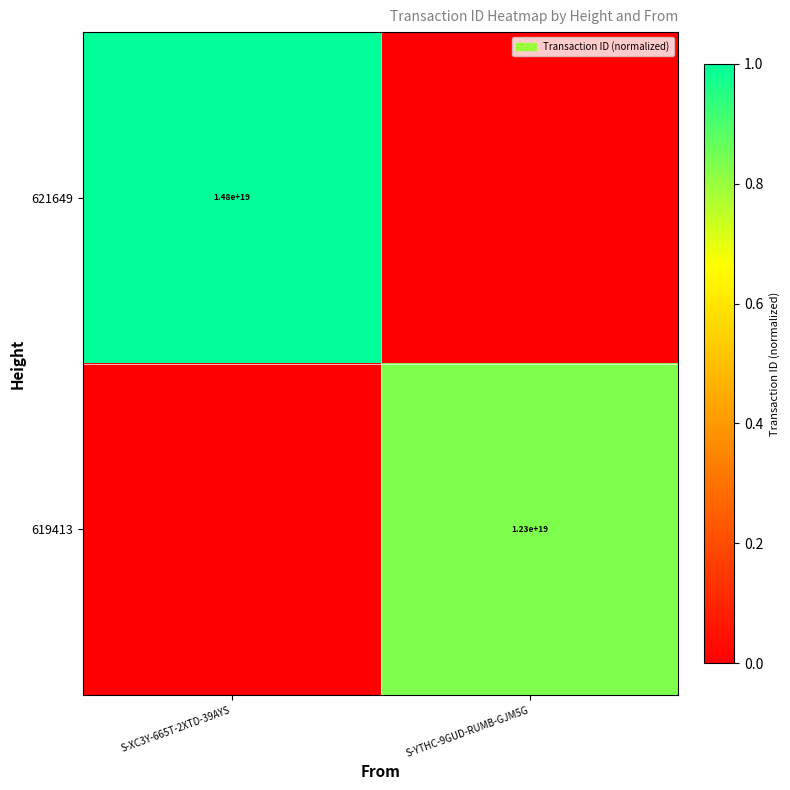

The 619413 series shows 12300000000000000000 at S-YTHC-9GUD-RUMB-GJM5G. True or false?

True